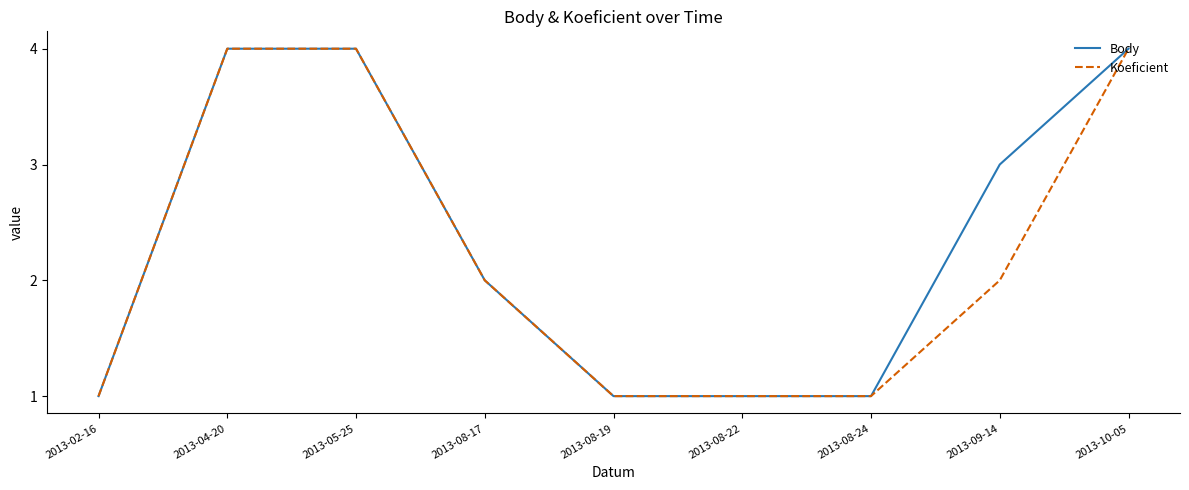

What is the sum of the Body values at 2013-08-17 and 2013-09-14?

5